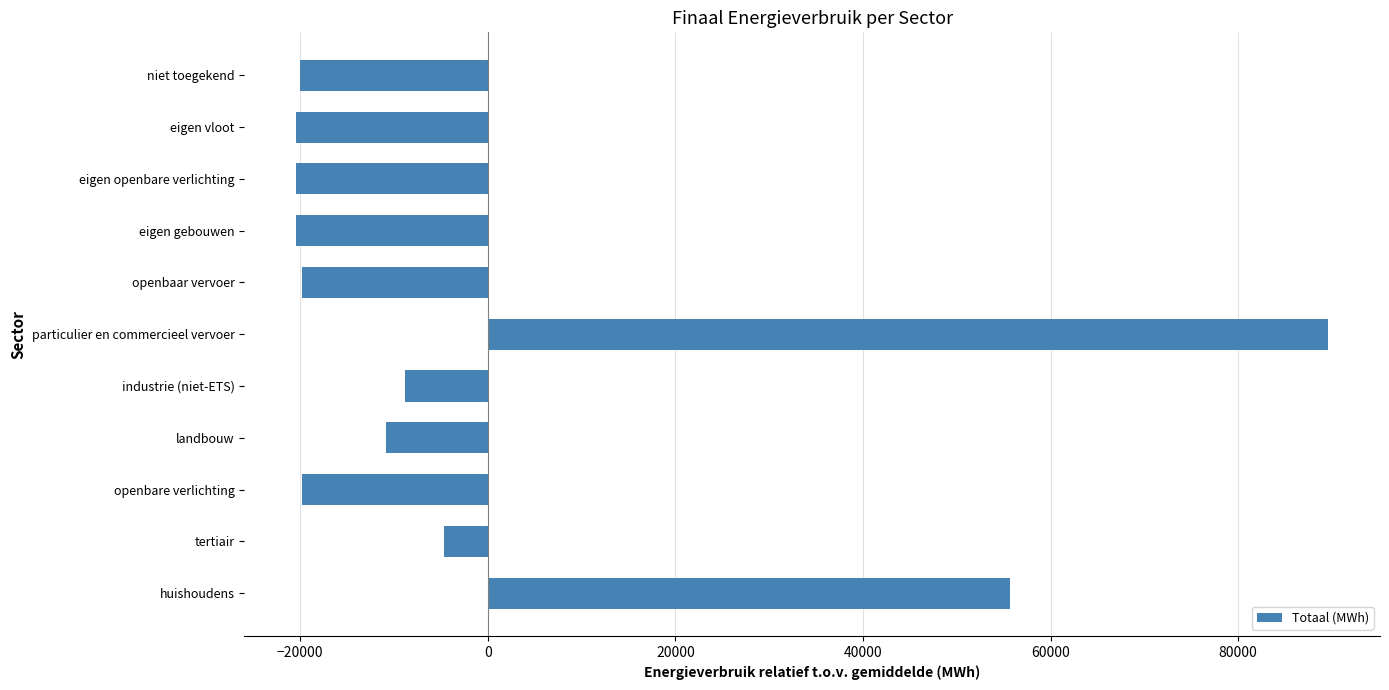

At which label is the value closest to 34581?

huishoudens